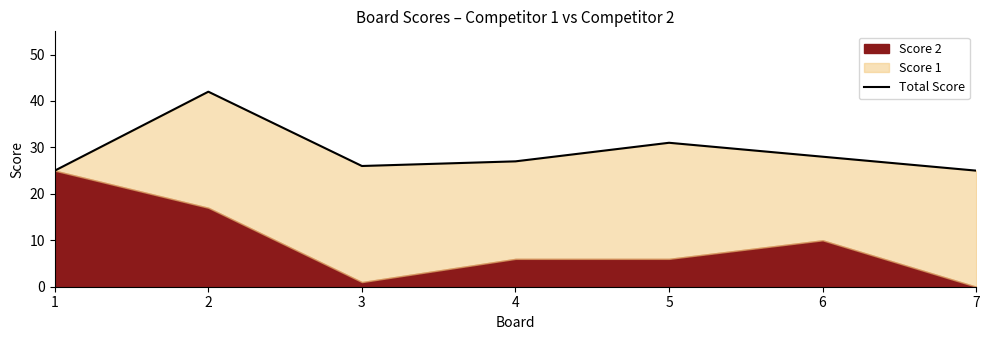

Rank the categories by value from lowest to highest.

1, 7, 3, 4, 6, 5, 2